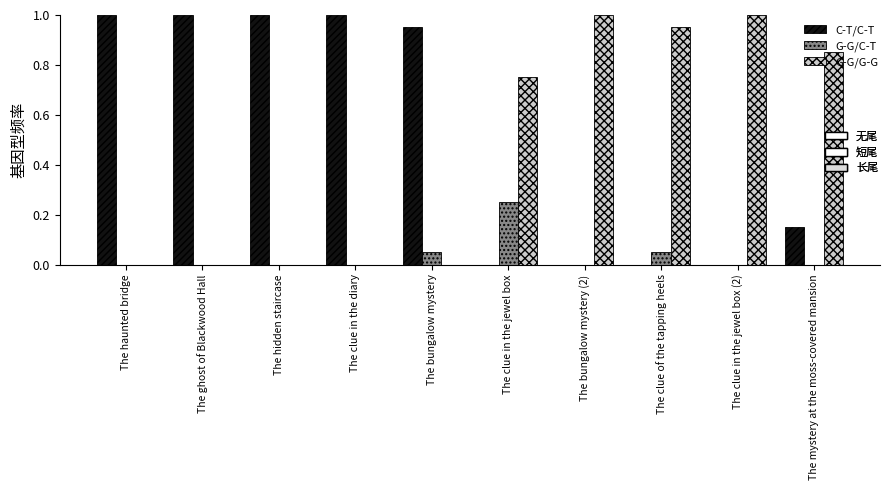

What is the total value across all series at The bungalow mystery?

1.0